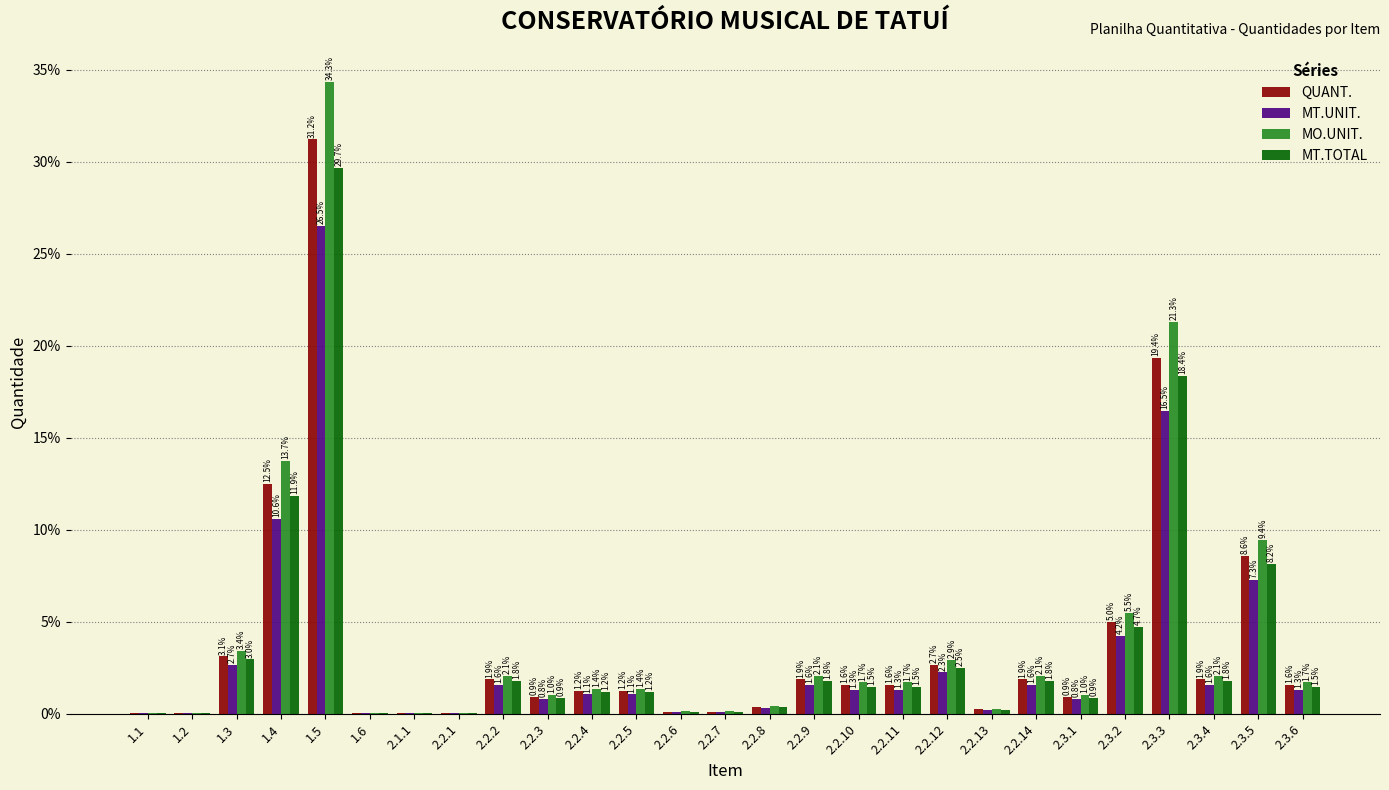

Where does the MO.UNIT. series first go above 1?

1.3